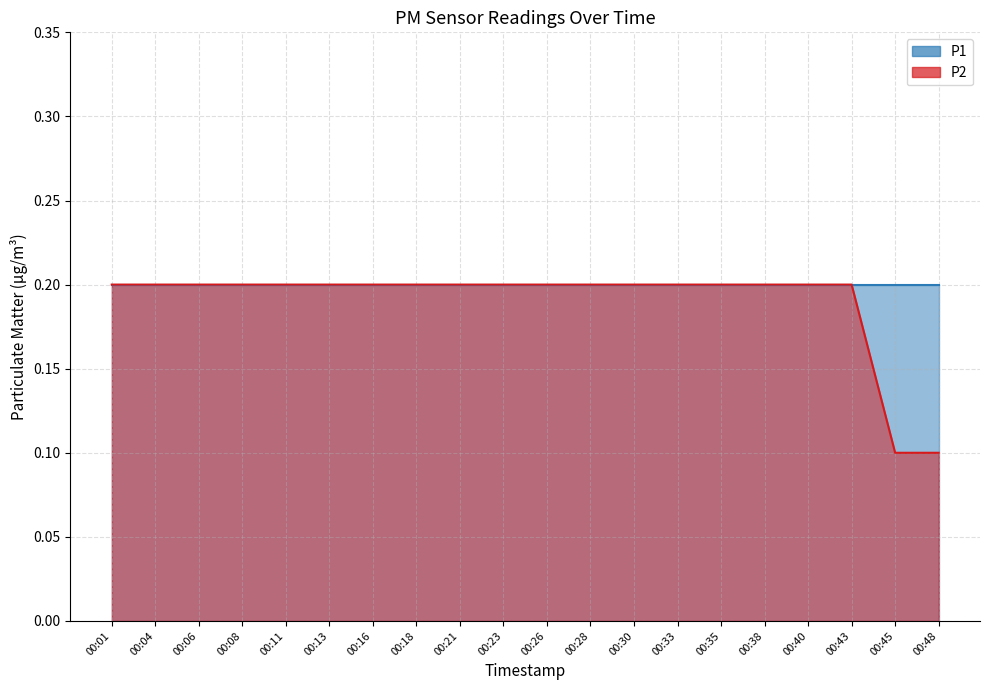

Reading left to right, extract all data points from this chart.

00:01=0.2	00:04=0.2	00:06=0.2	00:08=0.2	00:11=0.2	00:13=0.2	00:16=0.2	00:18=0.2	00:21=0.2	00:23=0.2	00:26=0.2	00:28=0.2	00:30=0.2	00:33=0.2	00:35=0.2	00:38=0.2	00:40=0.2	00:43=0.2	00:45=0.1	00:48=0.1